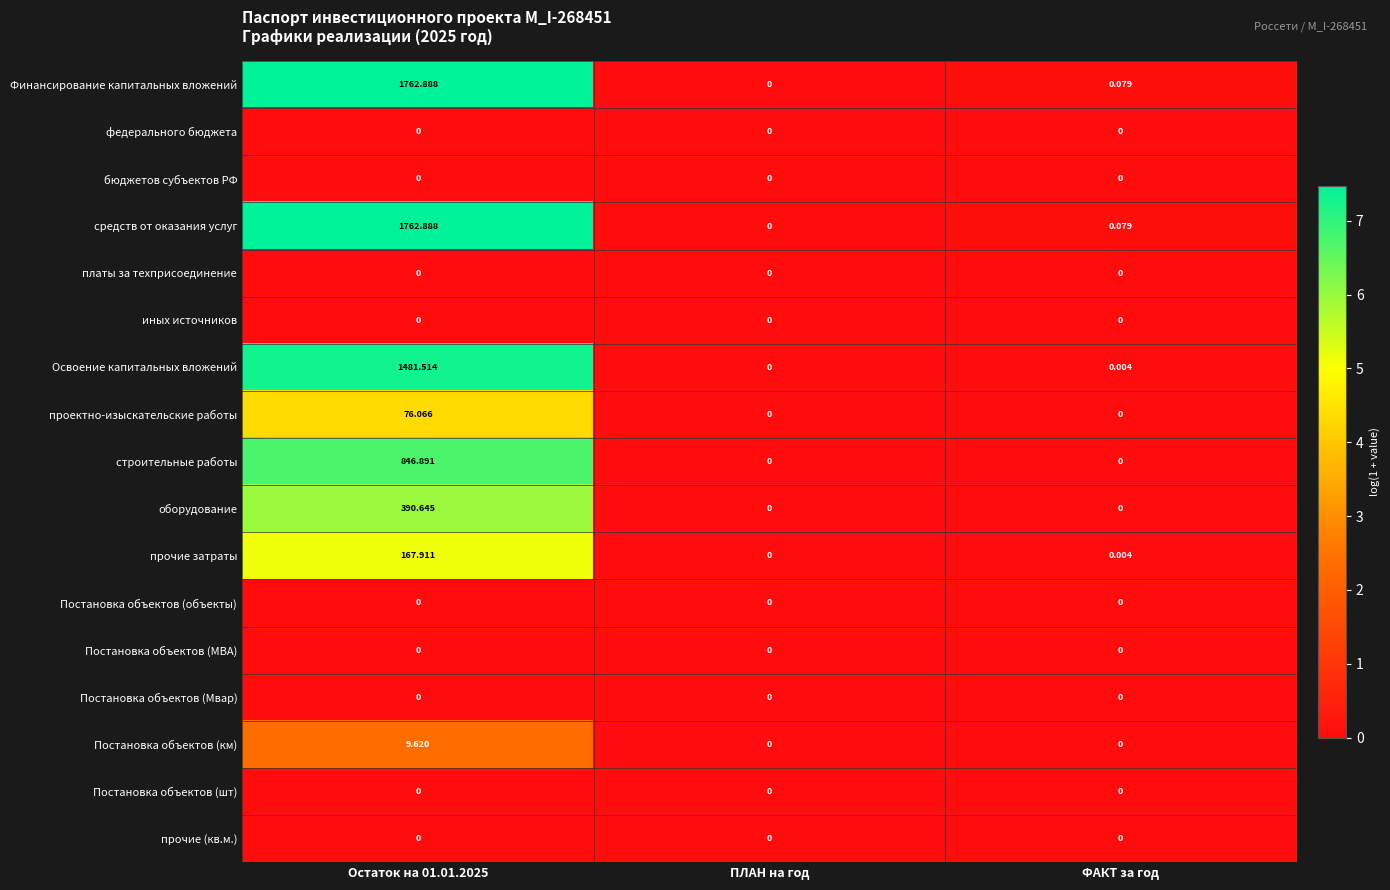

Reading right to left, transcribe all the data shown in this chart.

Финансирование капитальных вложений: ФАКТ за год=0.1	ПЛАН на год=0.0	Остаток на 01.01.2025=1762.9
федерального бюджета: ФАКТ за год=0.0	ПЛАН на год=0.0	Остаток на 01.01.2025=0.0
бюджетов субъектов РФ: ФАКТ за год=0.0	ПЛАН на год=0.0	Остаток на 01.01.2025=0.0
средств от оказания услуг: ФАКТ за год=0.1	ПЛАН на год=0.0	Остаток на 01.01.2025=1762.9
платы за техприсоединение: ФАКТ за год=0.0	ПЛАН на год=0.0	Остаток на 01.01.2025=0.0
иных источников: ФАКТ за год=0.0	ПЛАН на год=0.0	Остаток на 01.01.2025=0.0
Освоение капитальных вложений: ФАКТ за год=0.0	ПЛАН на год=0.0	Остаток на 01.01.2025=1481.5
проектно-изыскательские работы: ФАКТ за год=0.0	ПЛАН на год=0.0	Остаток на 01.01.2025=76.1
строительные работы: ФАКТ за год=0.0	ПЛАН на год=0.0	Остаток на 01.01.2025=846.9
оборудование: ФАКТ за год=0.0	ПЛАН на год=0.0	Остаток на 01.01.2025=390.6
прочие затраты: ФАКТ за год=0.0	ПЛАН на год=0.0	Остаток на 01.01.2025=167.9
Постановка объектов (объекты): ФАКТ за год=0.0	ПЛАН на год=0.0	Остаток на 01.01.2025=0.0
Постановка объектов (МВА): ФАКТ за год=0.0	ПЛАН на год=0.0	Остаток на 01.01.2025=0.0
Постановка объектов (Мвар): ФАКТ за год=0.0	ПЛАН на год=0.0	Остаток на 01.01.2025=0.0
Постановка объектов (км): ФАКТ за год=0.0	ПЛАН на год=0.0	Остаток на 01.01.2025=9.6
Постановка объектов (шт): ФАКТ за год=0.0	ПЛАН на год=0.0	Остаток на 01.01.2025=0.0
прочие (кв.м.): ФАКТ за год=0.0	ПЛАН на год=0.0	Остаток на 01.01.2025=0.0